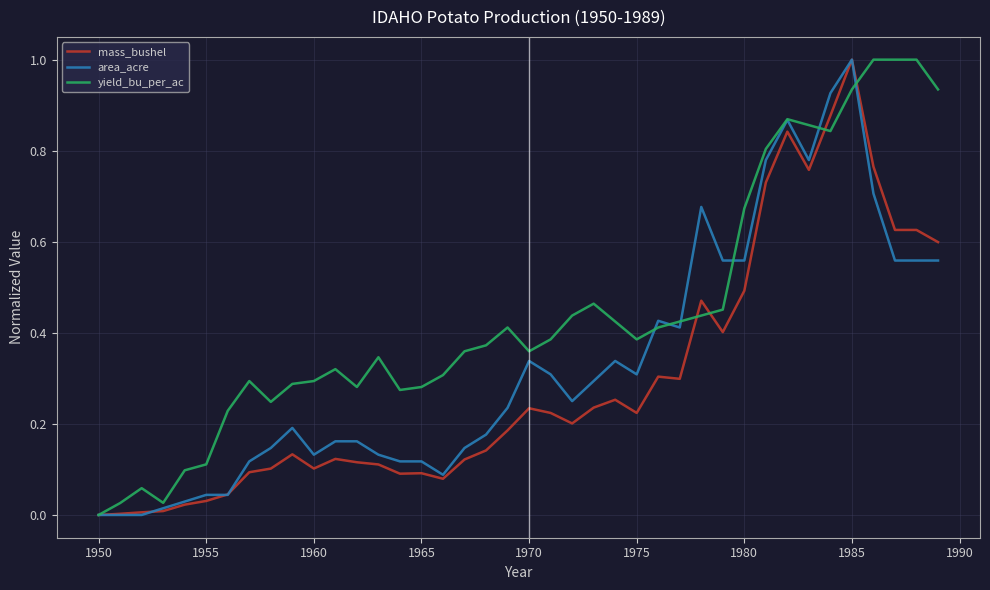

What is the maximum value shown in the chart?

1.0